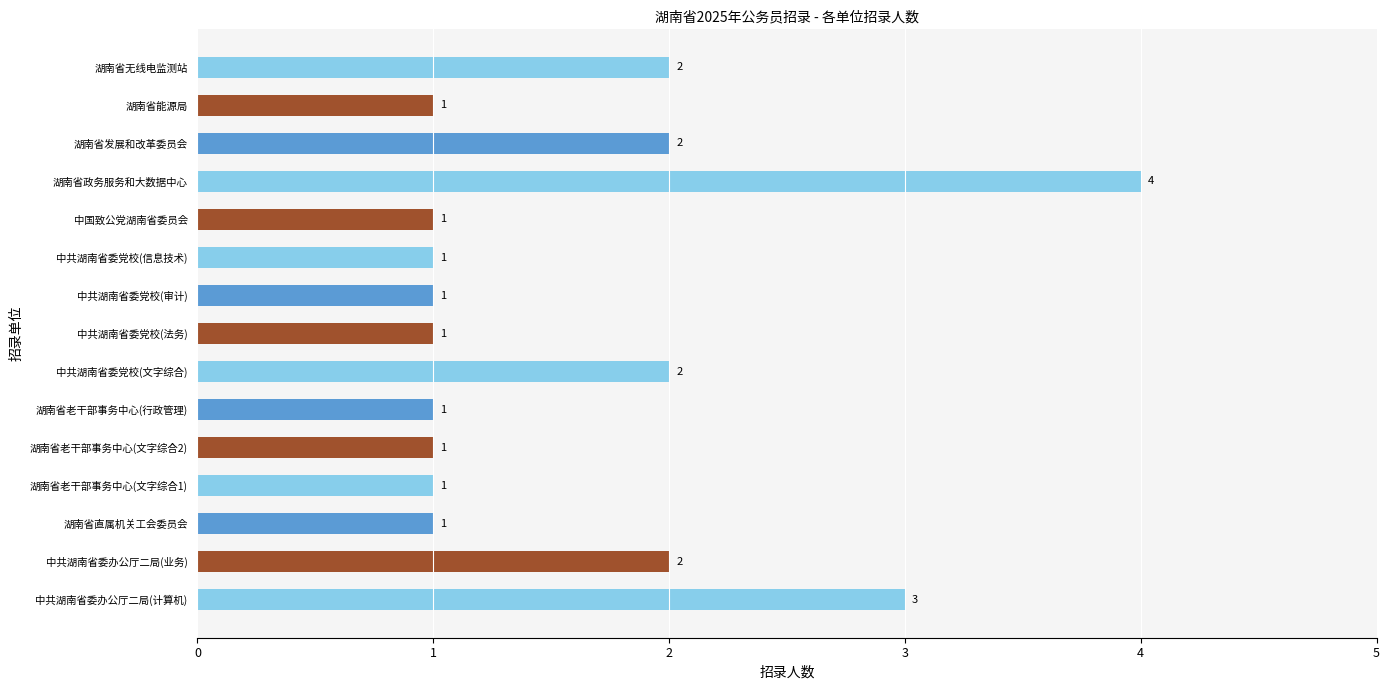

What is the difference between the maximum and second lowest values?

3